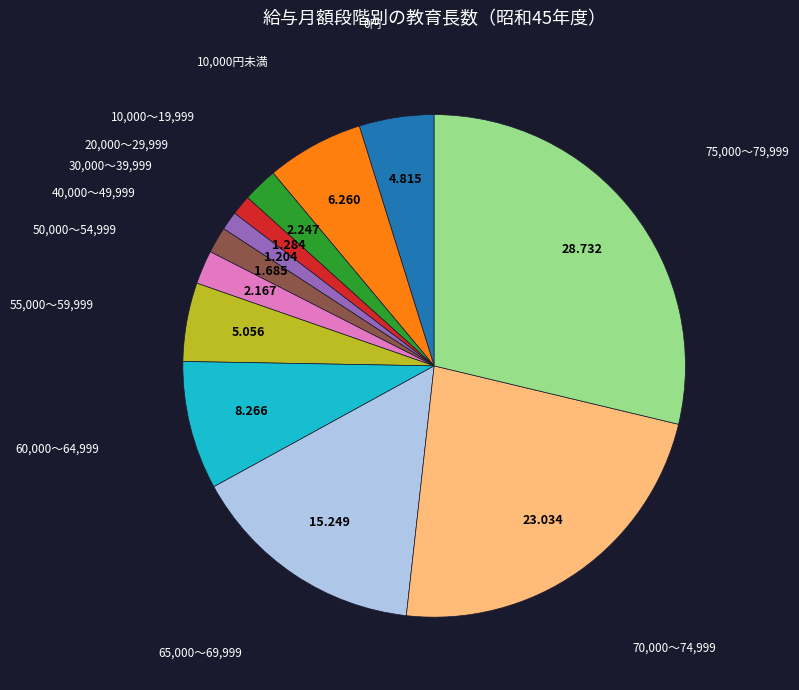

Does any single category account for the majority?

No